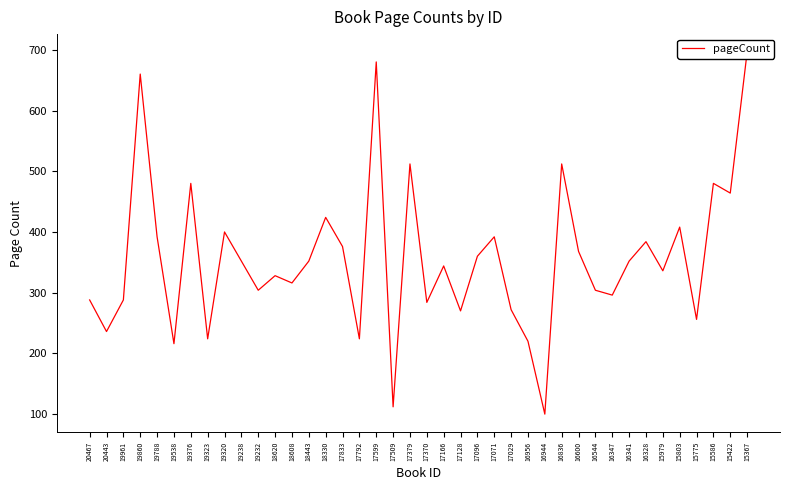

List the labels in order of value, largest first.

15367, 17599, 19860, 17379, 16836, 19376, 15586, 15422, 18330, 15803, 19320, 19788, 17071, 16328, 17833, 16600, 17096, 19238, 18443, 16341, 17166, 15979, 18620, 18608, 19232, 16544, 16347, 20467, 19961, 17370, 17029, 17128, 15775, 20443, 19323, 17792, 16956, 19538, 17509, 16944